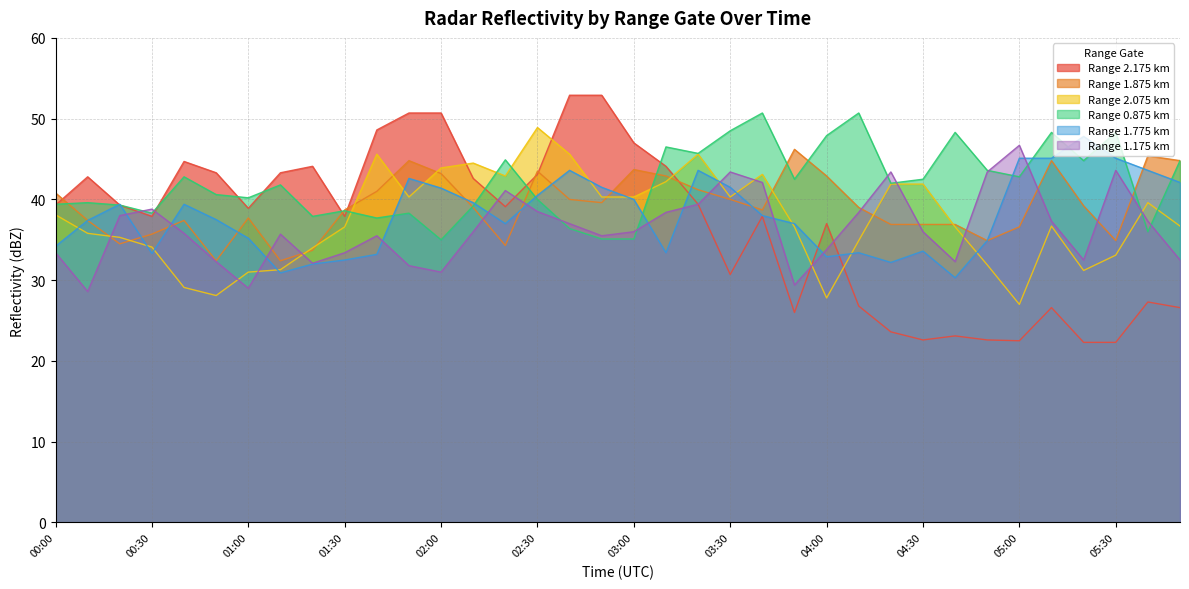

The value of 1.875 at 04:10 is 9.4. True or false?

False